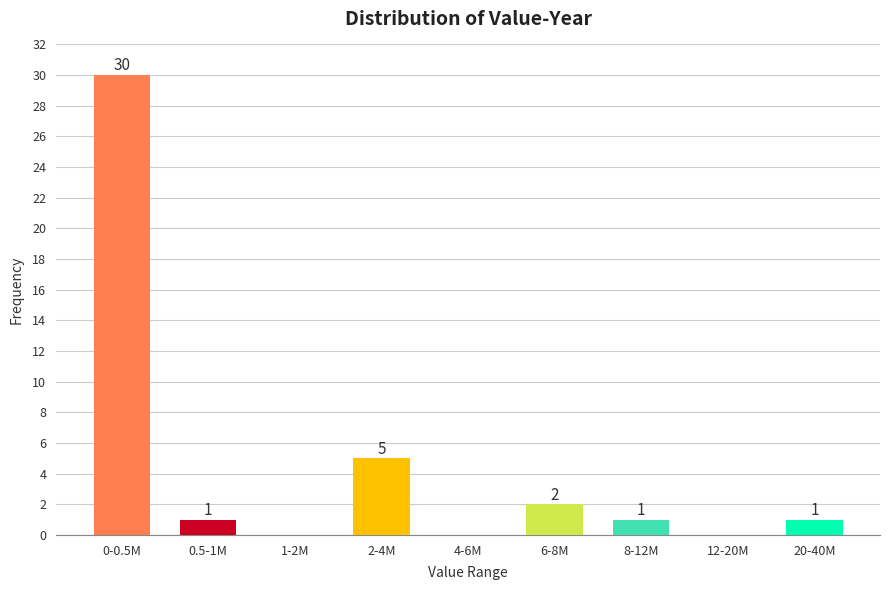

Reading right to left, what are all the values shown in this chart?

20-40M=1	12-20M=0	8-12M=1	6-8M=2	4-6M=0	2-4M=5	1-2M=0	0.5-1M=1	0-0.5M=30